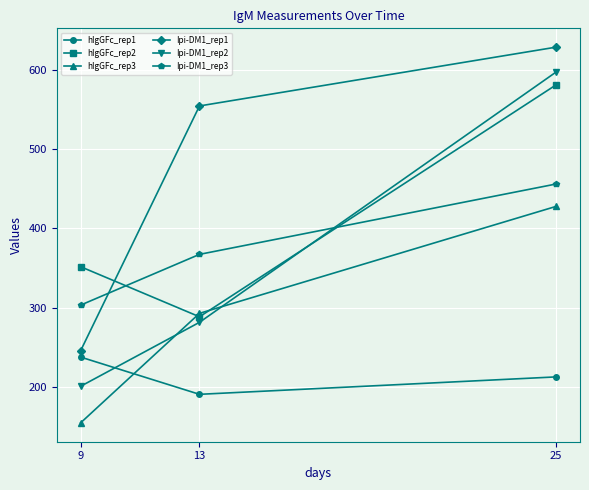

Reading left to right, extract all data points from this chart.

hIgGFc_rep1: 9=237.6	13=190.6	25=212.6
hIgGFc_rep2: 9=351.7	13=288.4	25=581.3
hIgGFc_rep3: 9=154.4	13=292.8	25=427.9
Ipi-DM1_rep1: 9=245.4	13=554.6	25=628.9
Ipi-DM1_rep2: 9=200.7	13=281.5	25=597.5
Ipi-DM1_rep3: 9=303.2	13=367.2	25=456.1